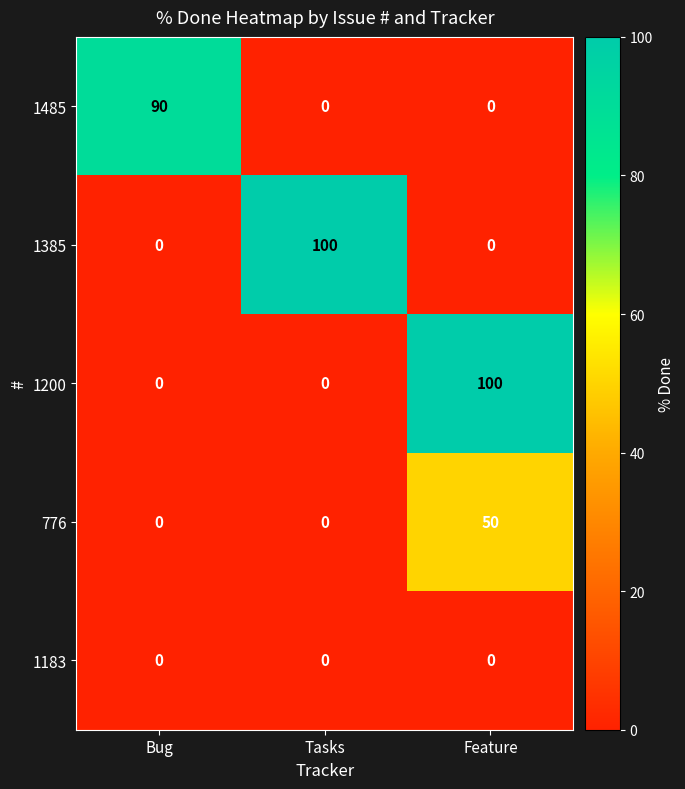

Reading left to right, transcribe all the data shown in this chart.

1485: 90	0	0
1385: 0	100	0
1200: 0	0	100
776: 0	0	50
1183: 0	0	0